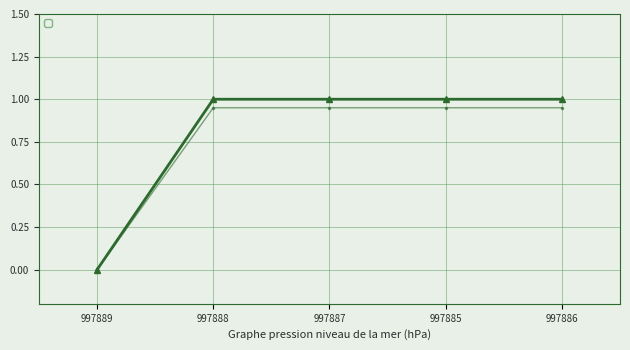

What is the difference between the values at 997888 and 997889?

1